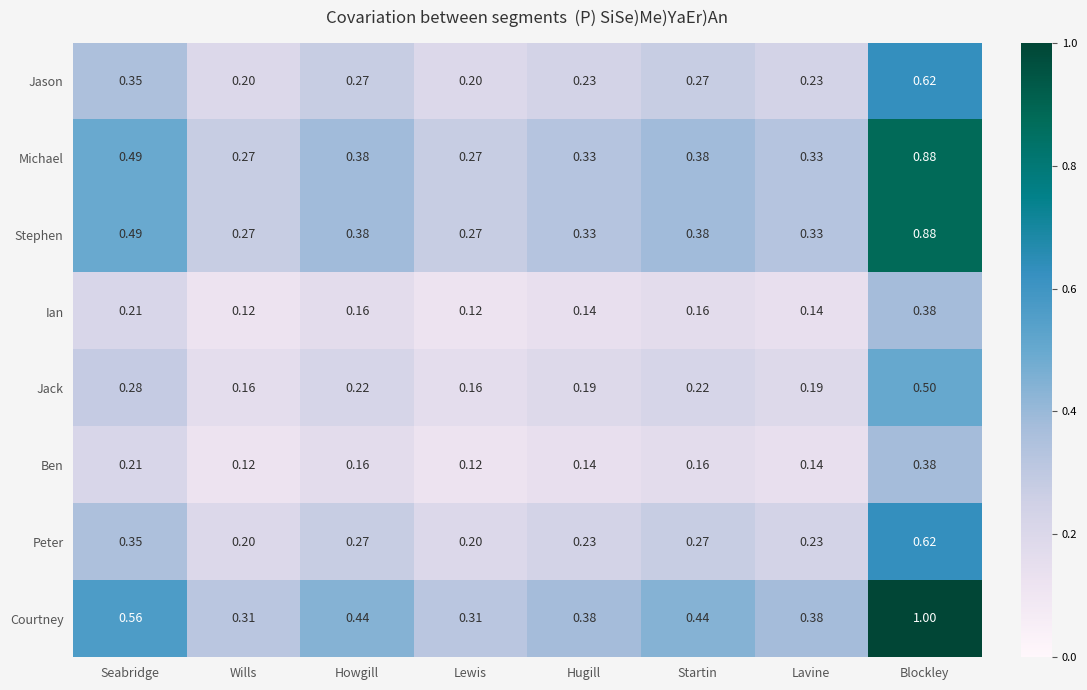

Which category has the highest value across all series?

Blockley